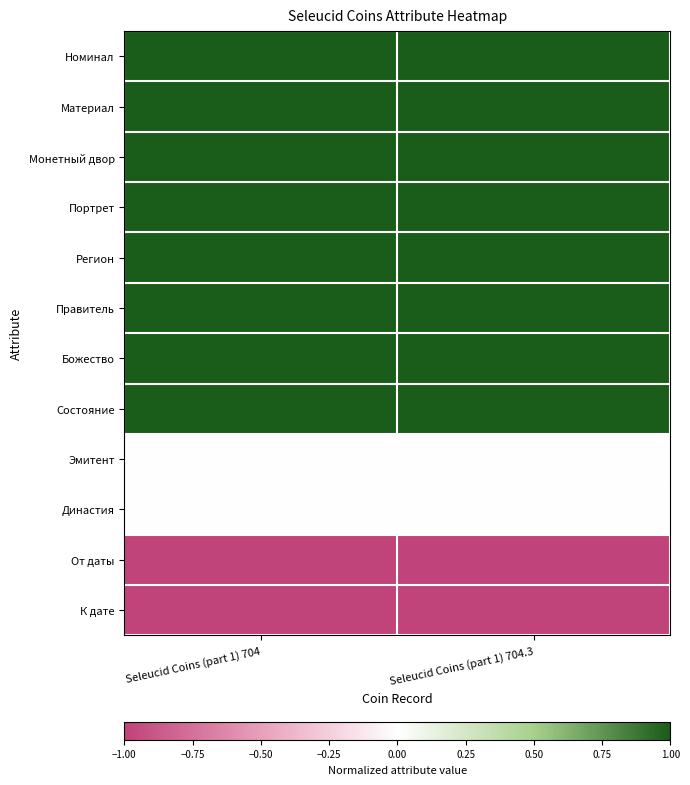

Reading left to right, transcribe all the data shown in this chart.

Номинал: Seleucid Coins (part 1) 704=1.0	Seleucid Coins (part 1) 704.3=1.0
Материал: Seleucid Coins (part 1) 704=1.0	Seleucid Coins (part 1) 704.3=1.0
Монетный двор: Seleucid Coins (part 1) 704=1.0	Seleucid Coins (part 1) 704.3=1.0
Портрет: Seleucid Coins (part 1) 704=1.0	Seleucid Coins (part 1) 704.3=1.0
Регион: Seleucid Coins (part 1) 704=1.0	Seleucid Coins (part 1) 704.3=1.0
Правитель: Seleucid Coins (part 1) 704=1.0	Seleucid Coins (part 1) 704.3=1.0
Божество: Seleucid Coins (part 1) 704=1.0	Seleucid Coins (part 1) 704.3=1.0
Состояние: Seleucid Coins (part 1) 704=1.0	Seleucid Coins (part 1) 704.3=1.0
Эмитент: Seleucid Coins (part 1) 704=0.0	Seleucid Coins (part 1) 704.3=0.0
Династия: Seleucid Coins (part 1) 704=0.0	Seleucid Coins (part 1) 704.3=0.0
От даты: Seleucid Coins (part 1) 704=-1.0	Seleucid Coins (part 1) 704.3=-1.0
К дате: Seleucid Coins (part 1) 704=-1.0	Seleucid Coins (part 1) 704.3=-1.0